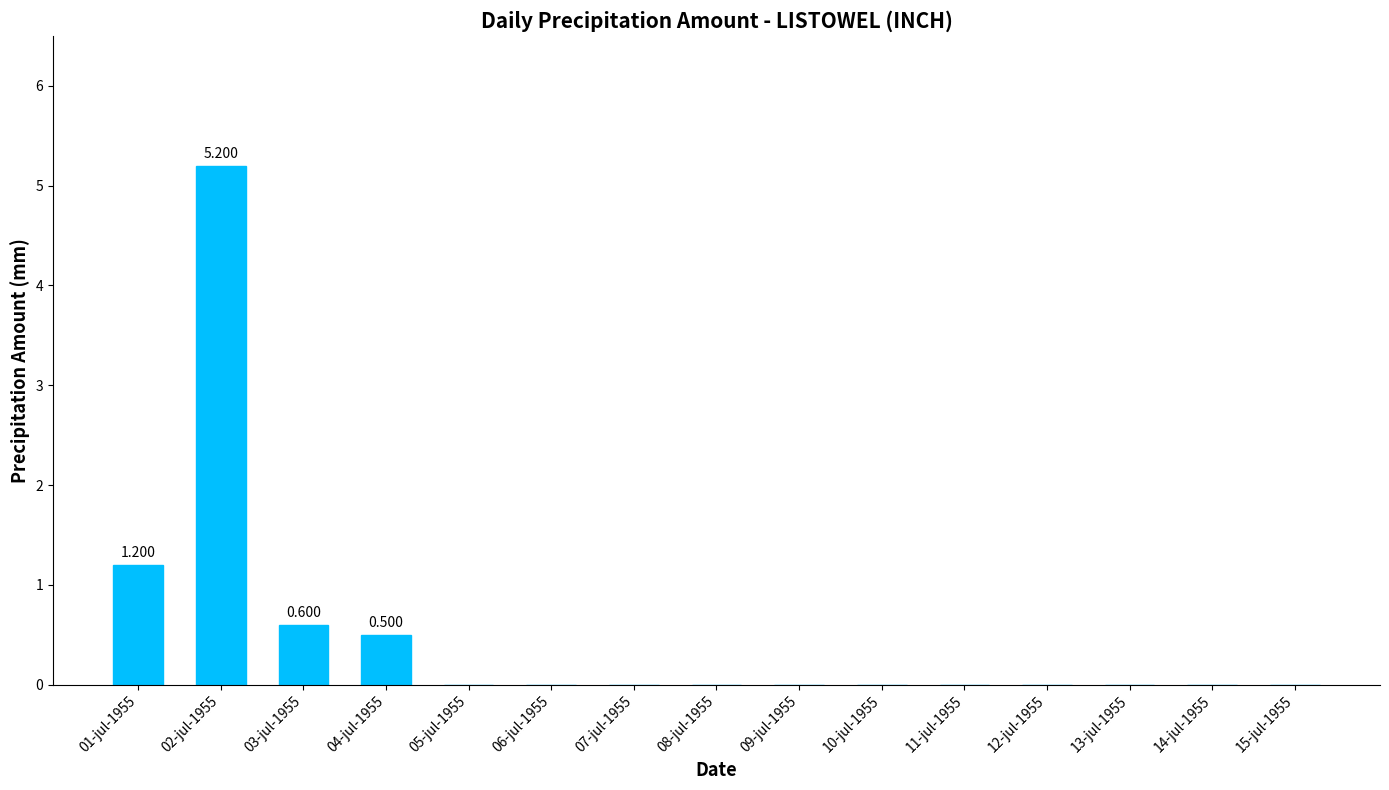

Which has a higher value, 07-jul-1955 or 13-jul-1955?

07-jul-1955